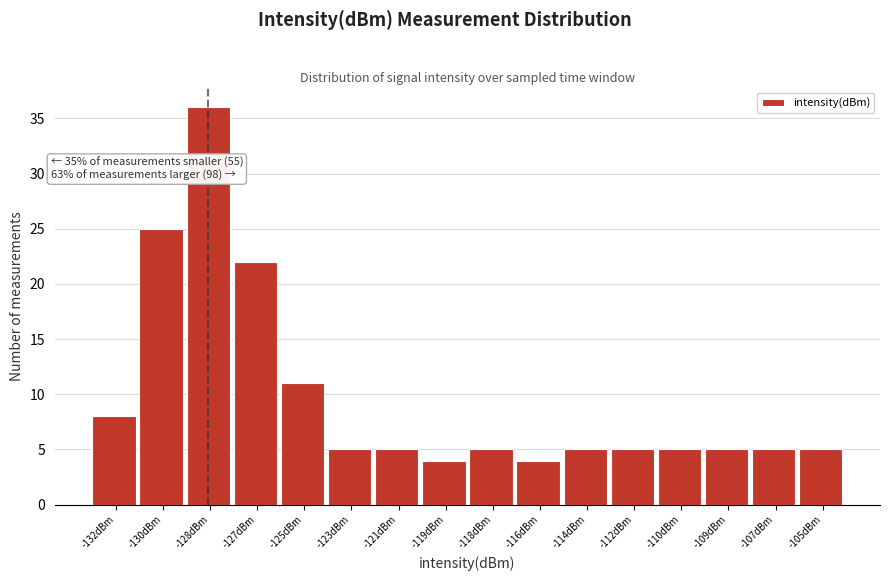

Reading left to right, extract all data points from this chart.

8	25	36	22	11	5	5	4	5	4	5	5	5	5	5	5